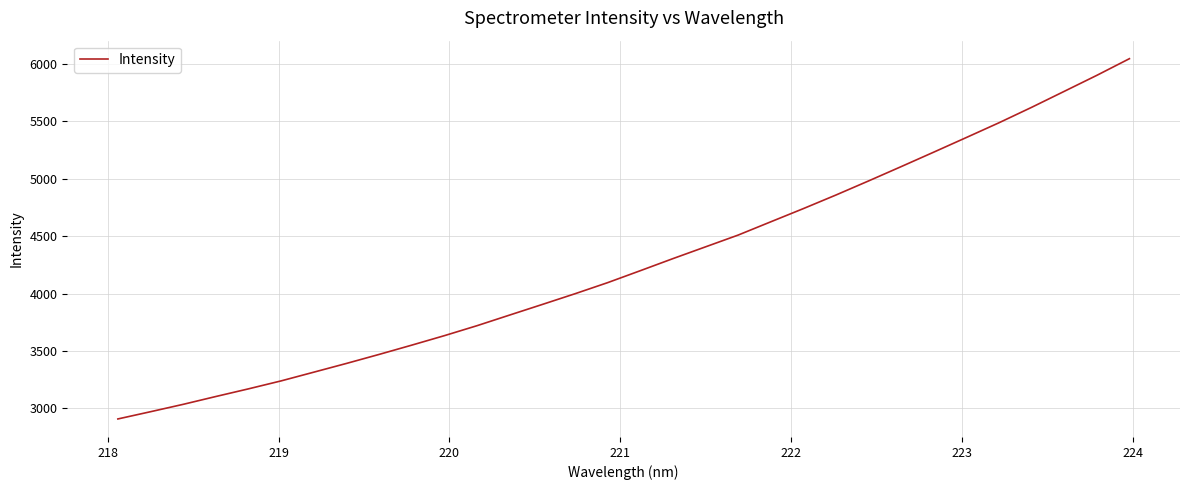

What is the minimum value shown in the chart?

2906.4